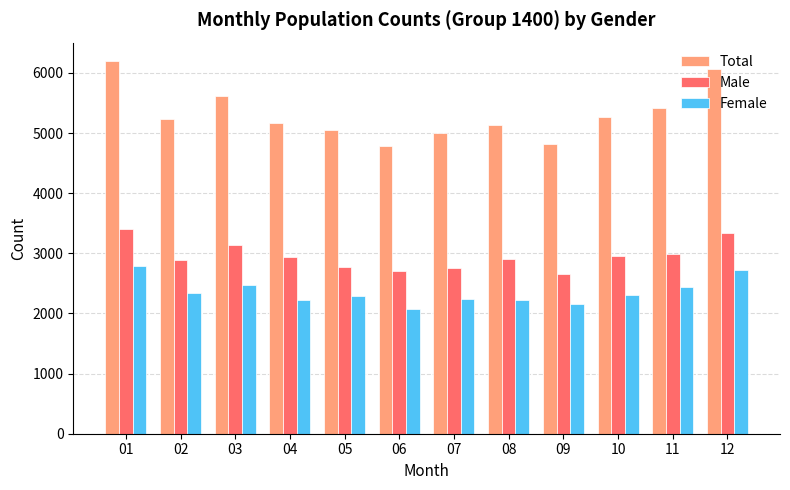

What is the value of the Total bar at the 9th from the left?

4822